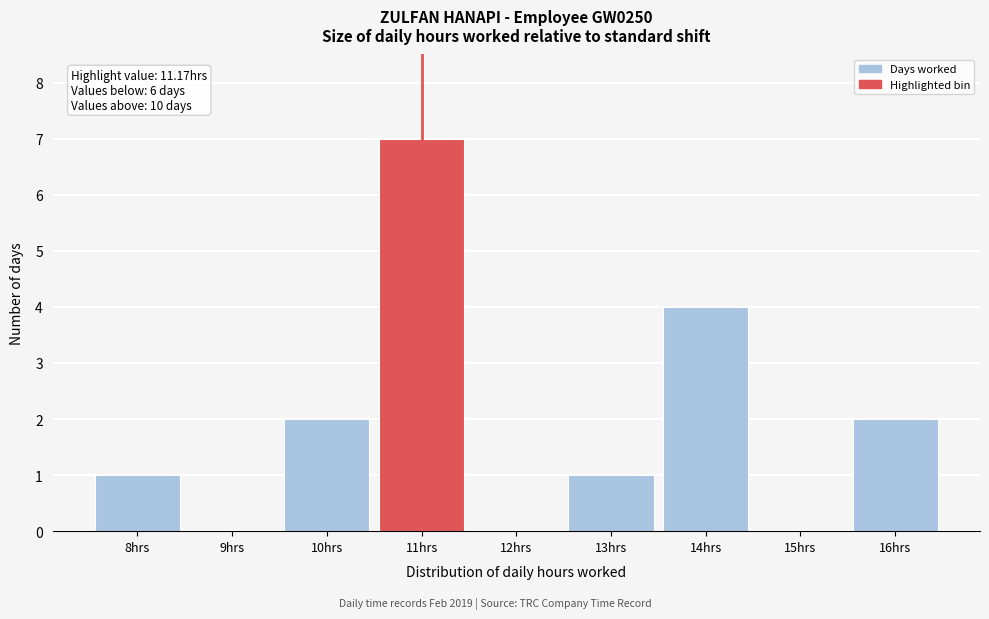

Reading right to left, what are all the values shown in this chart?

16hrs=2	15hrs=0	14hrs=4	13hrs=1	12hrs=0	11hrs=7	10hrs=2	9hrs=0	8hrs=1